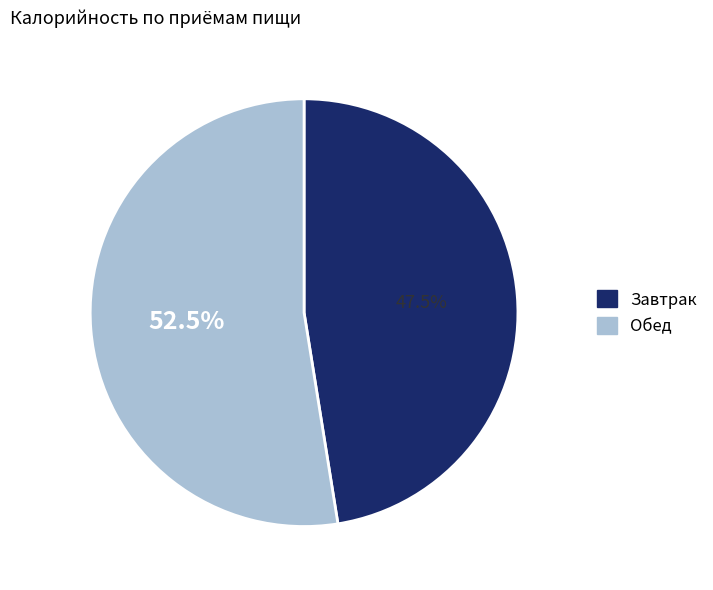

How many segments does this pie chart have?

2